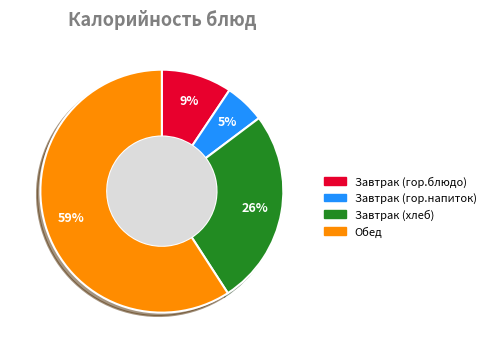

Is there a majority slice in this chart?

Yes